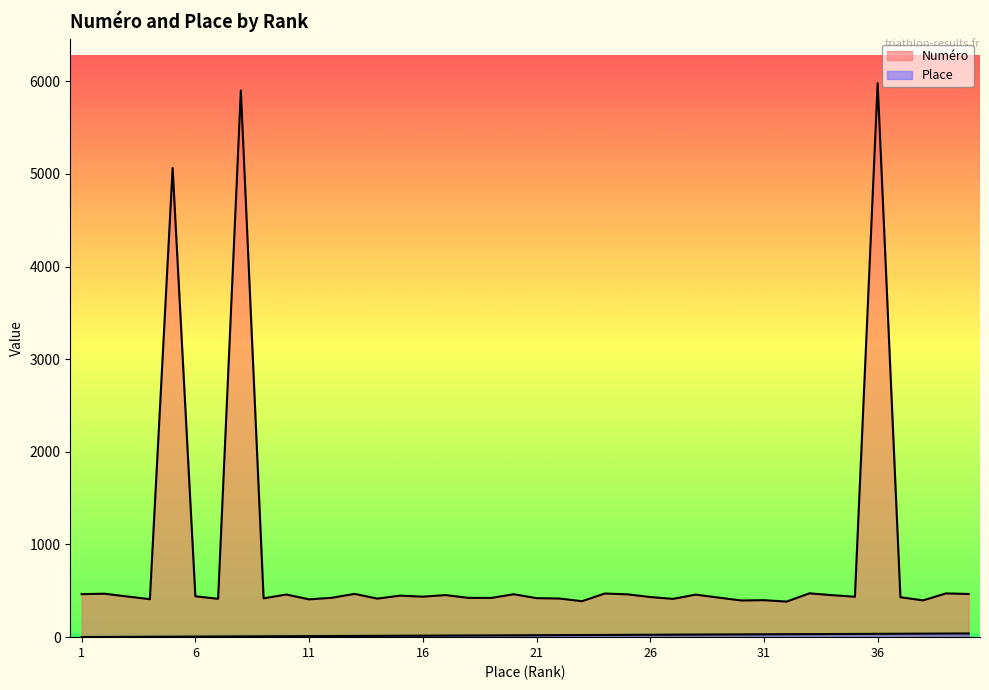

Reading left to right, what are all the values shown in this chart?

Numéro: 464	469	439	410	5062	441	414	5900	419	460	408	425	467	416	448	437	454	424	423	463	421	417	388	471	462	433	413	459	427	396	399	384	473	453	436	5979	431	397	472	466
Place: 1	2	3	4	5	6	7	8	9	10	11	12	13	14	15	16	17	18	19	20	21	22	23	24	25	26	27	28	29	30	31	32	33	34	35	36	37	38	39	40